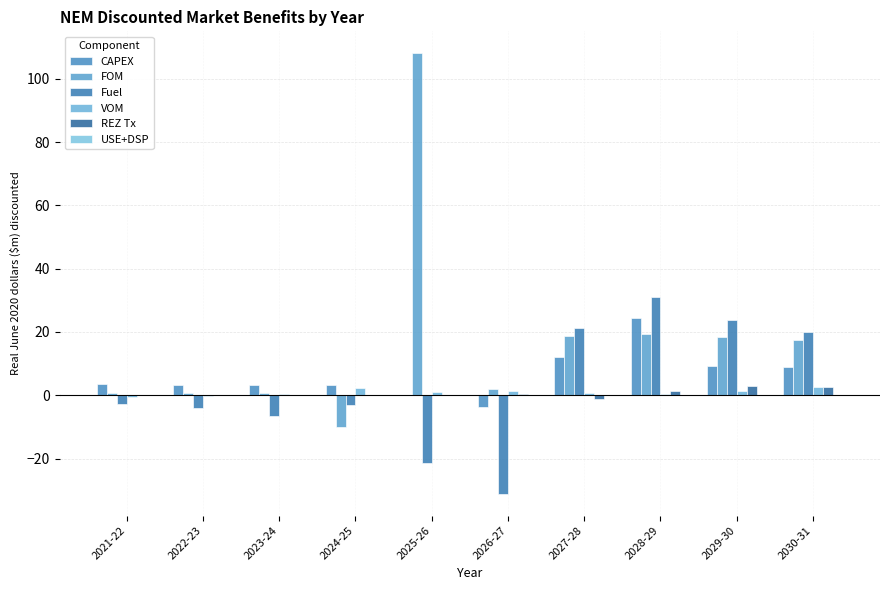

What is the lowest value of the CAPEX series?

-3.6